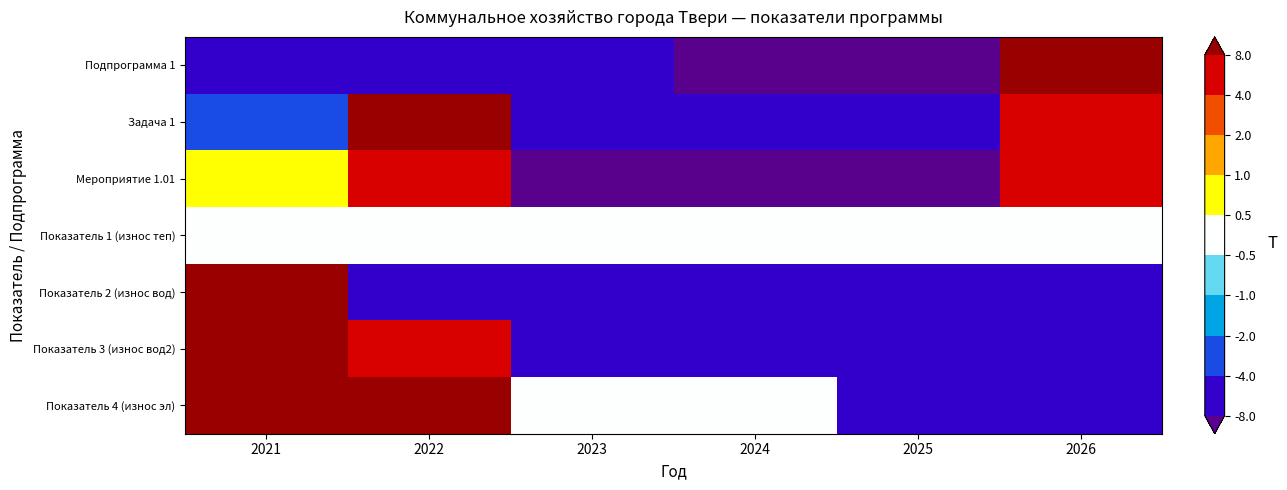

Reading left to right, transcribe all the data shown in this chart.

Подпрограмма 1: 2021=-7.9	2022=-7.9	2023=-8.0	2024=-8.0	2025=-8.0	2026=8.0
Задача 1: 2021=-2.2	2022=8.0	2023=-6.1	2024=-8.0	2025=-8.0	2026=7.1
Мероприятие 1.01: 2021=0.8	2022=8.0	2023=-8.0	2024=-8.0	2025=-8.0	2026=4.3
Показатель 1 (износ теп): 2021=0.0	2022=0.0	2023=0.0	2024=0.0	2025=0.0	2026=0.0
Показатель 2 (износ вод): 2021=8.0	2022=-8.0	2023=-8.0	2024=-8.0	2025=-8.0	2026=-8.0
Показатель 3 (износ вод2): 2021=8.0	2022=5.3	2023=-8.0	2024=-8.0	2025=-8.0	2026=-8.0
Показатель 4 (износ эл): 2021=8.0	2022=8.0	2023=0.0	2024=0.0	2025=-8.0	2026=-8.0